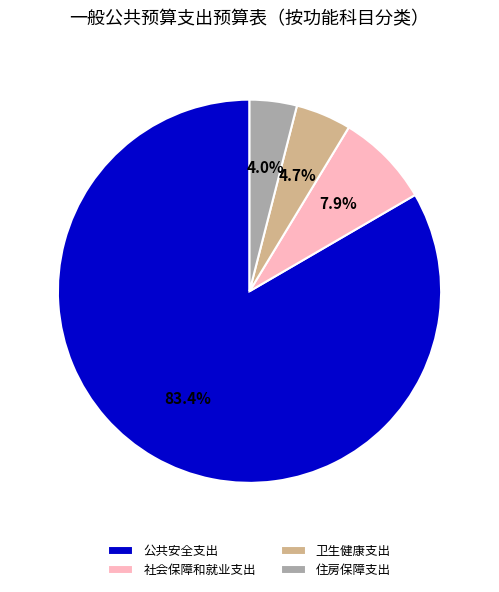

To the nearest percent, what is the difference between the 住房保障支出 and 公共安全支出 slice percentages?

79%